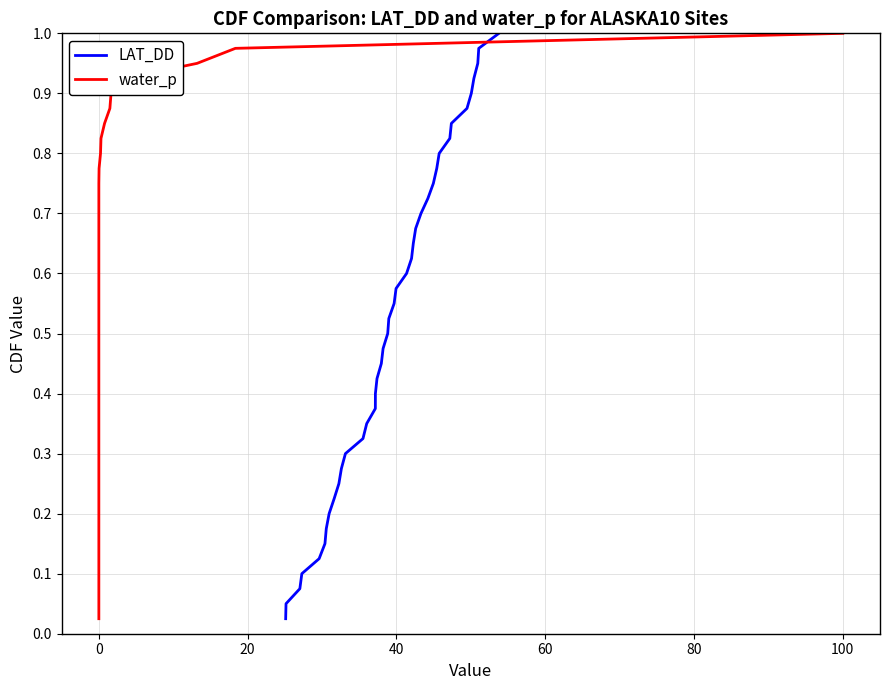

What is the maximum value shown in the chart?

1.0